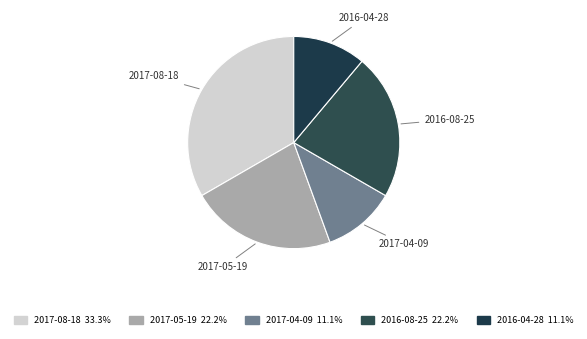

Does any single category account for the majority?

No